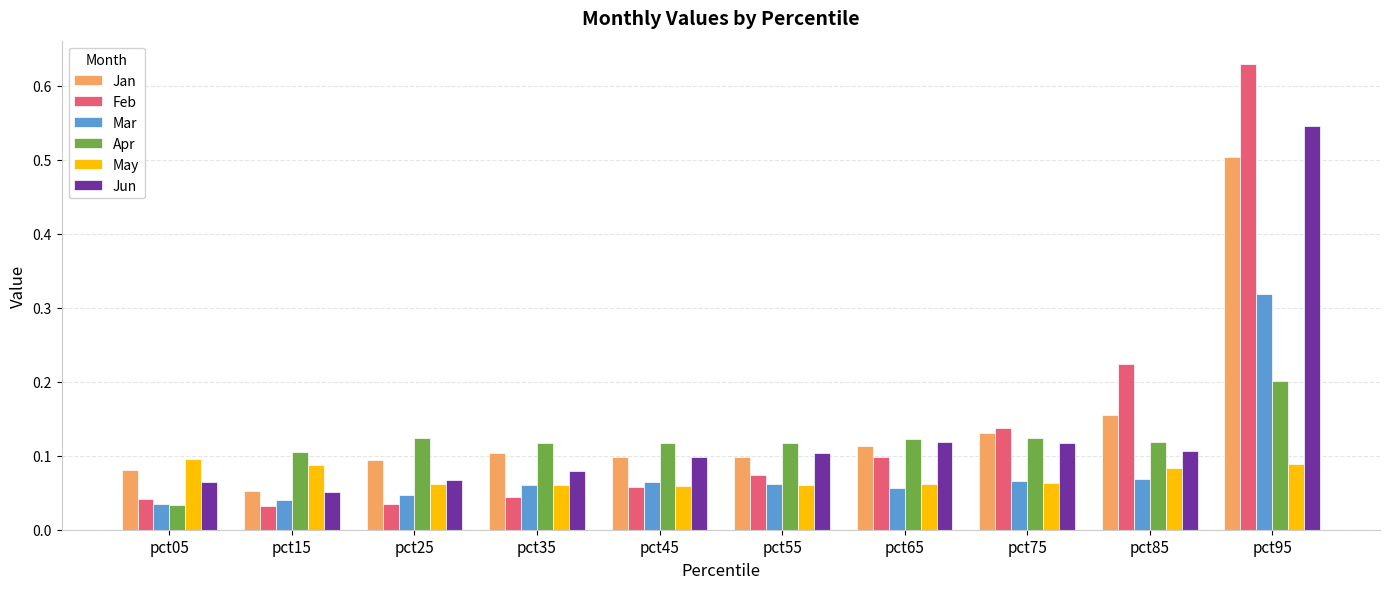

Which series has the largest total across all categories?

Jan